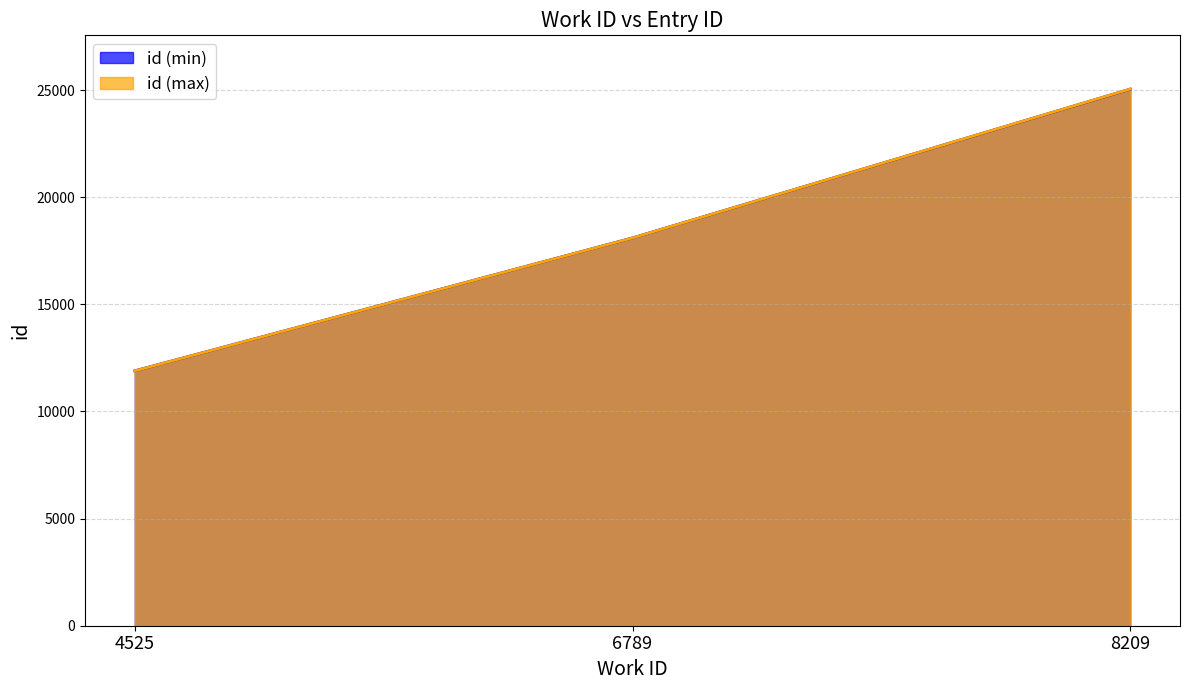

True or false: id and work_id intersect in this chart.

False